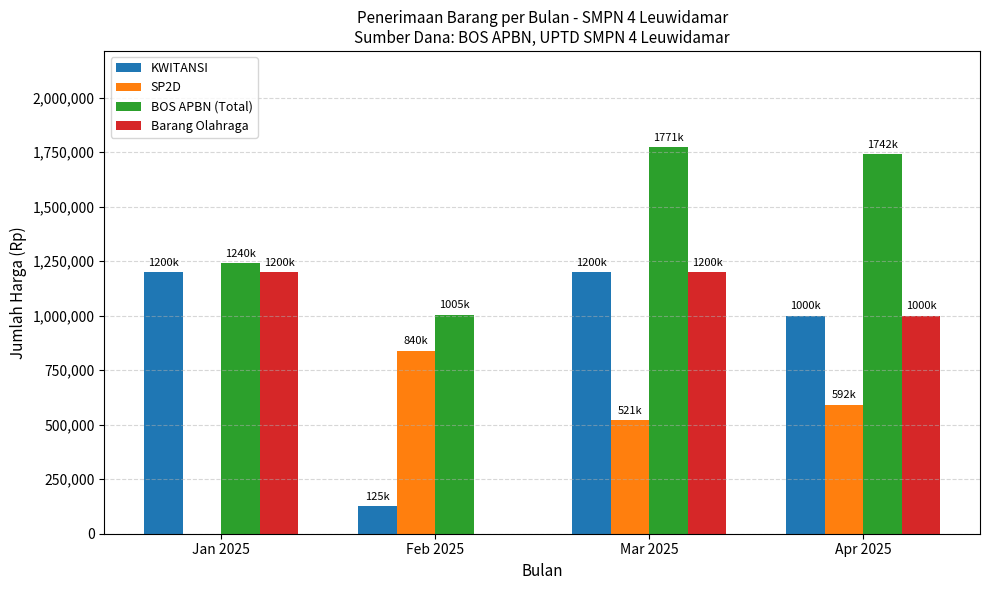

The value of Barang Olahraga at Apr 2025 is 1720167. True or false?

False